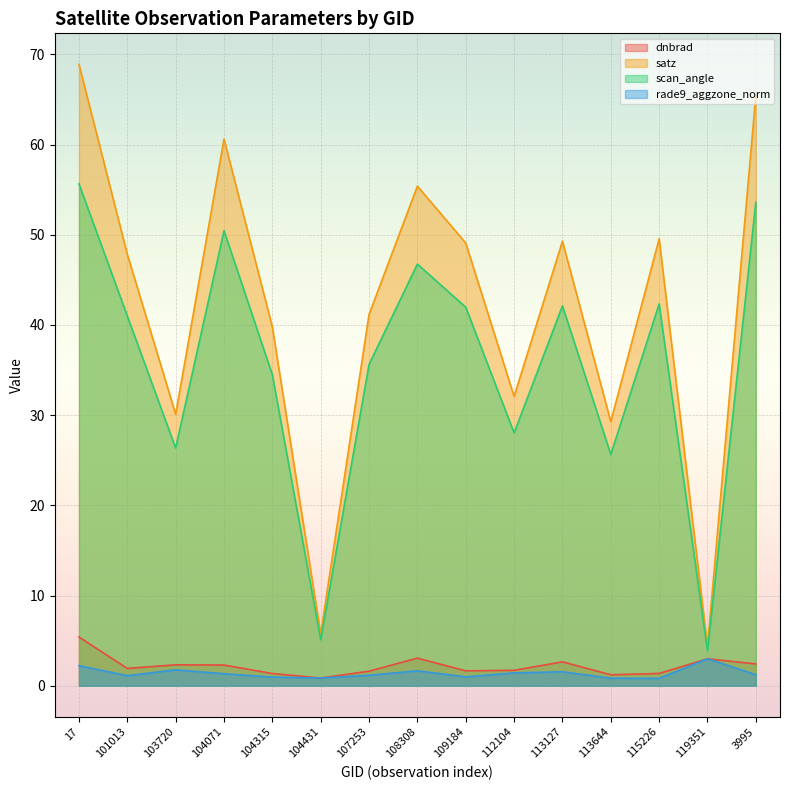

At which label does rade9_aggzone_norm first exceed 1?

17